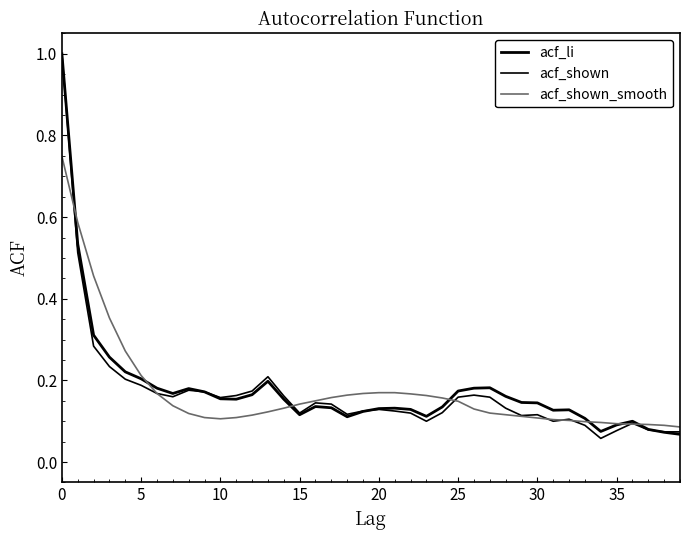

How many lines are shown in the chart?

3